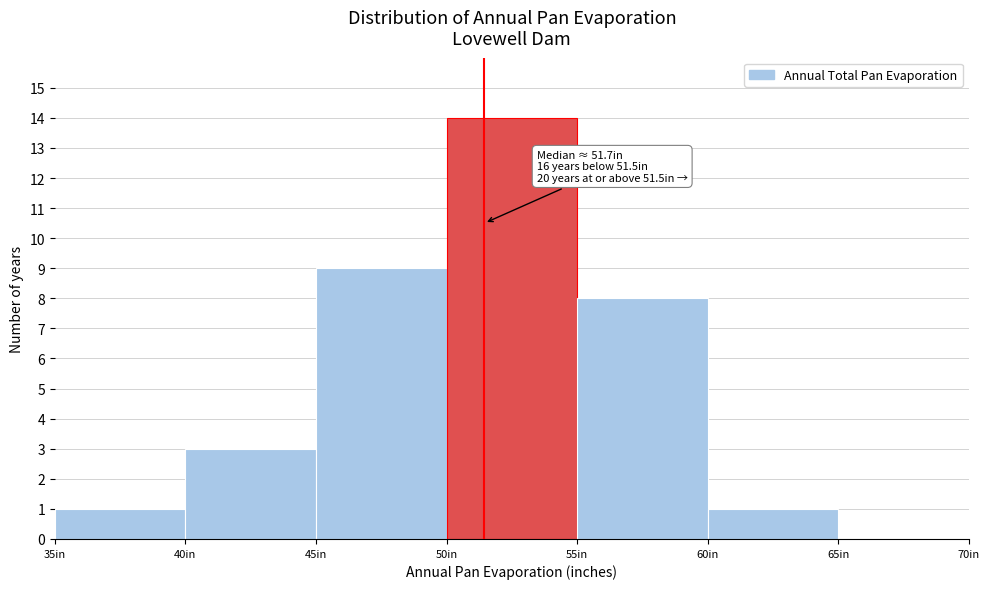

Which range on the x-axis has the tallest bar?

50 to 55